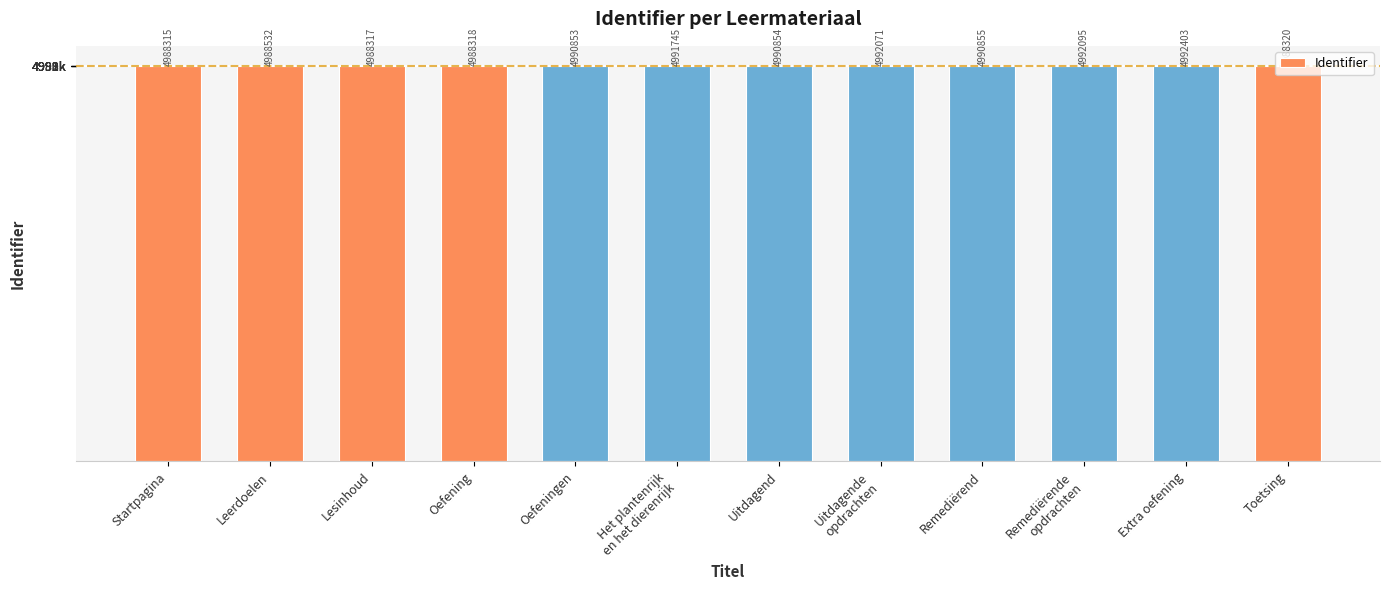

Does the chart contain any negative values?

No